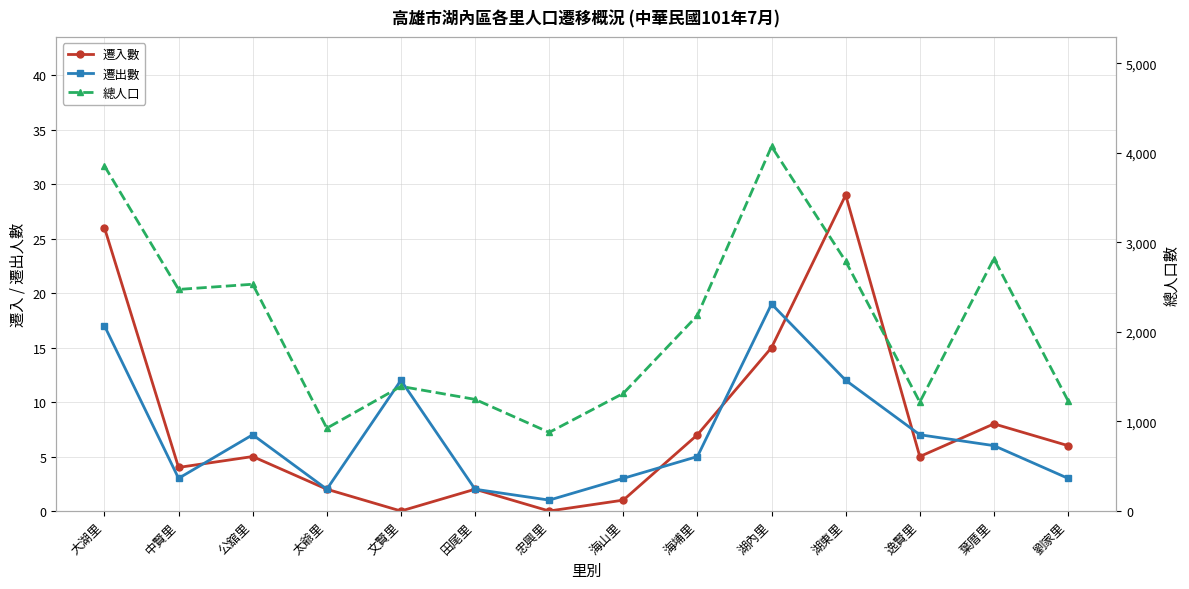

What is the sum of all 總人口 values?

28932